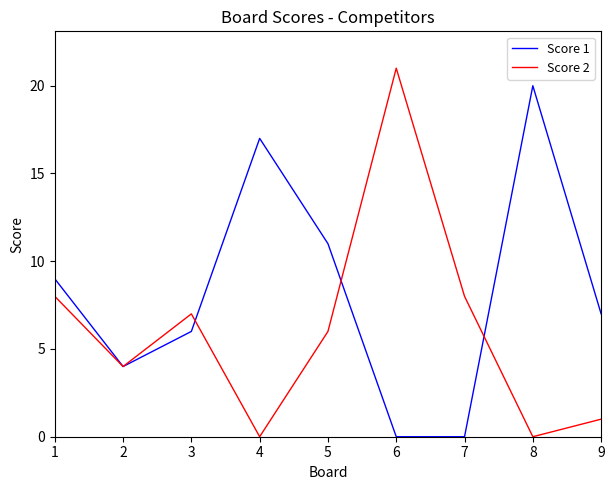

Count the Score 1 values in the range 4 to 11.

5